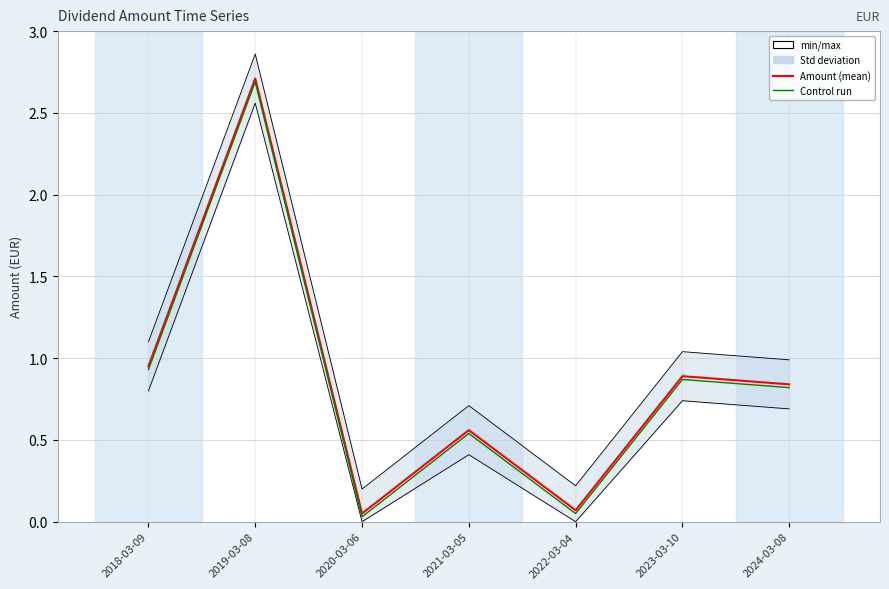

What is the difference between the values at 2020-03-06 and 2024-03-08?

0.8